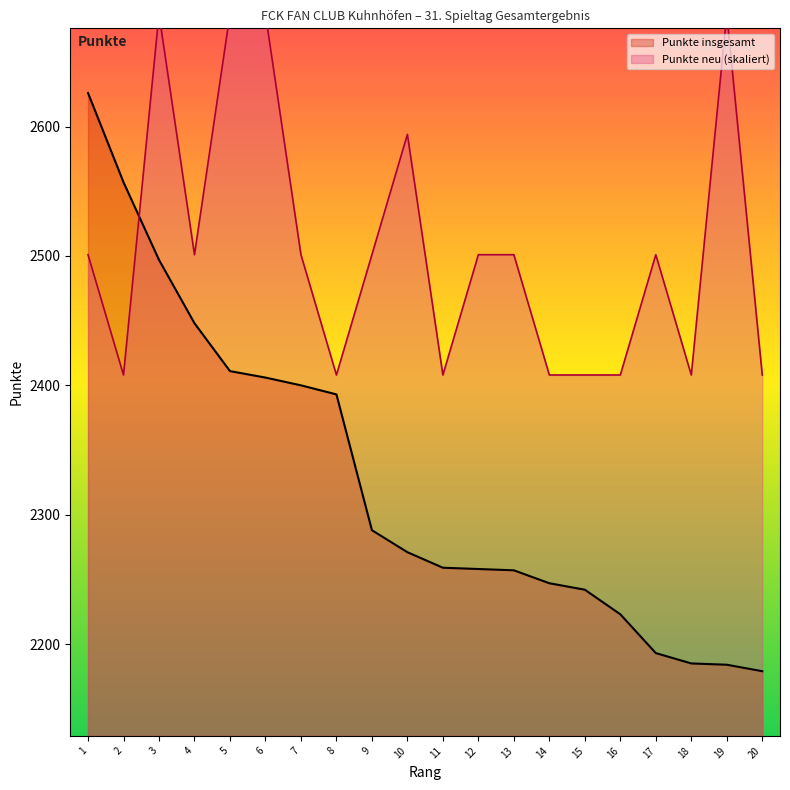

What is the minimum value shown in the chart?

2179